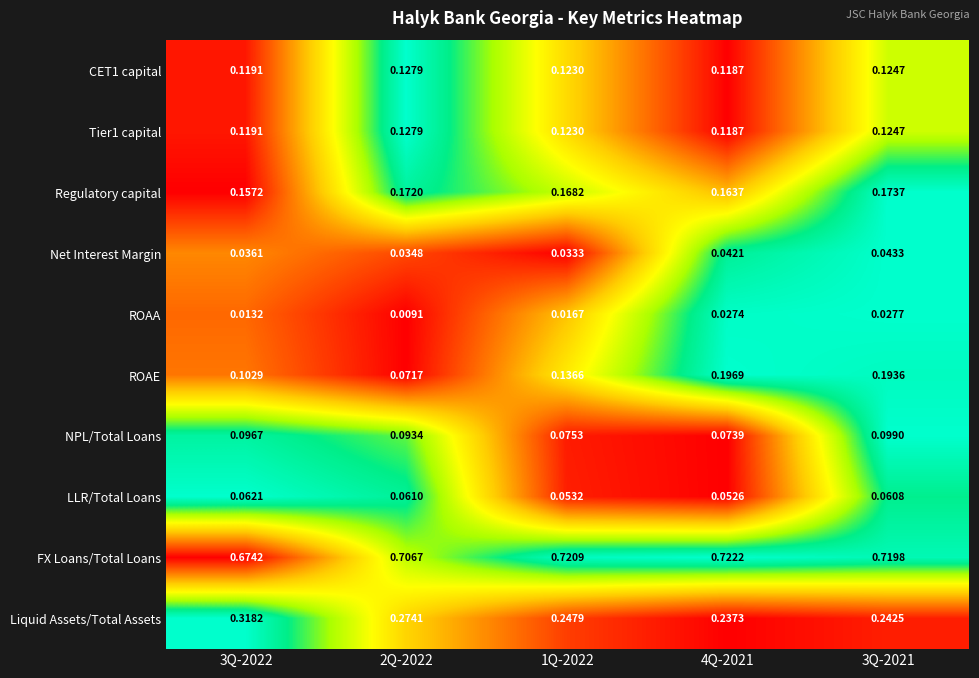

Which series changed the most between 1Q-2022 and 4Q-2021?

ROAE